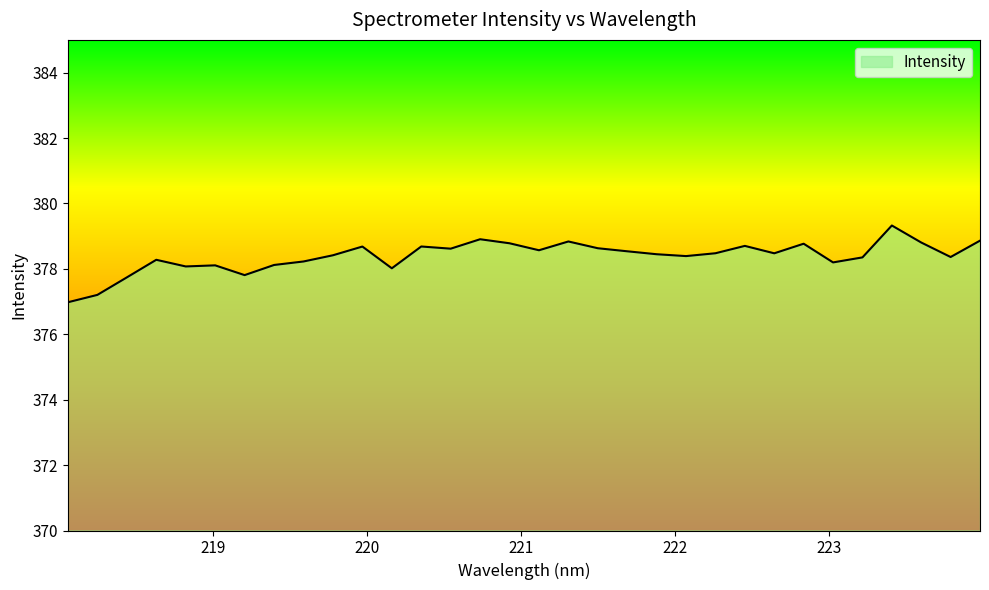

What is the difference between the maximum and minimum values?

2.3